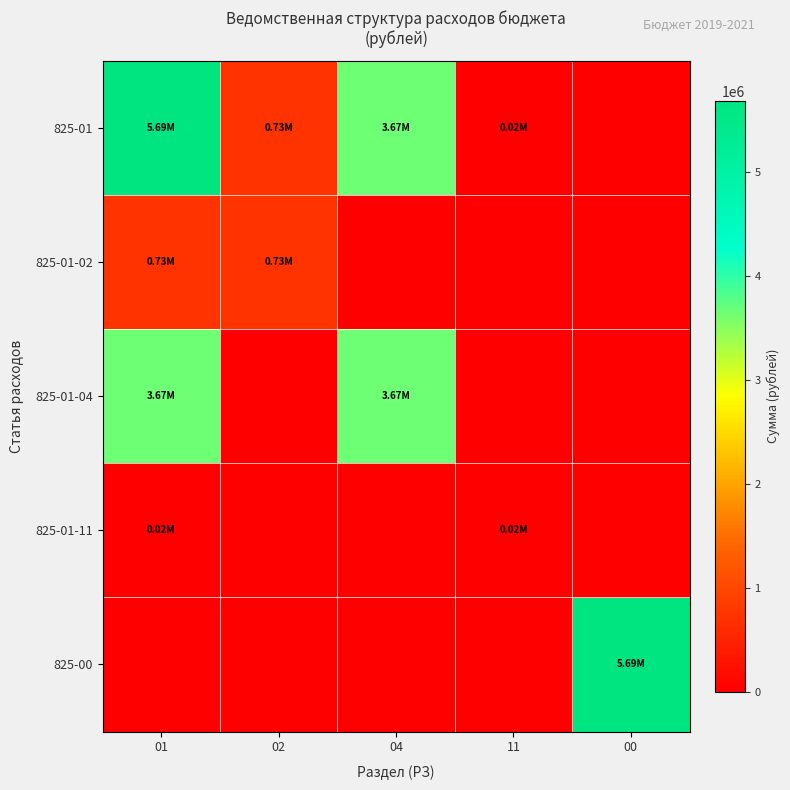

How many series are shown in this chart?

5